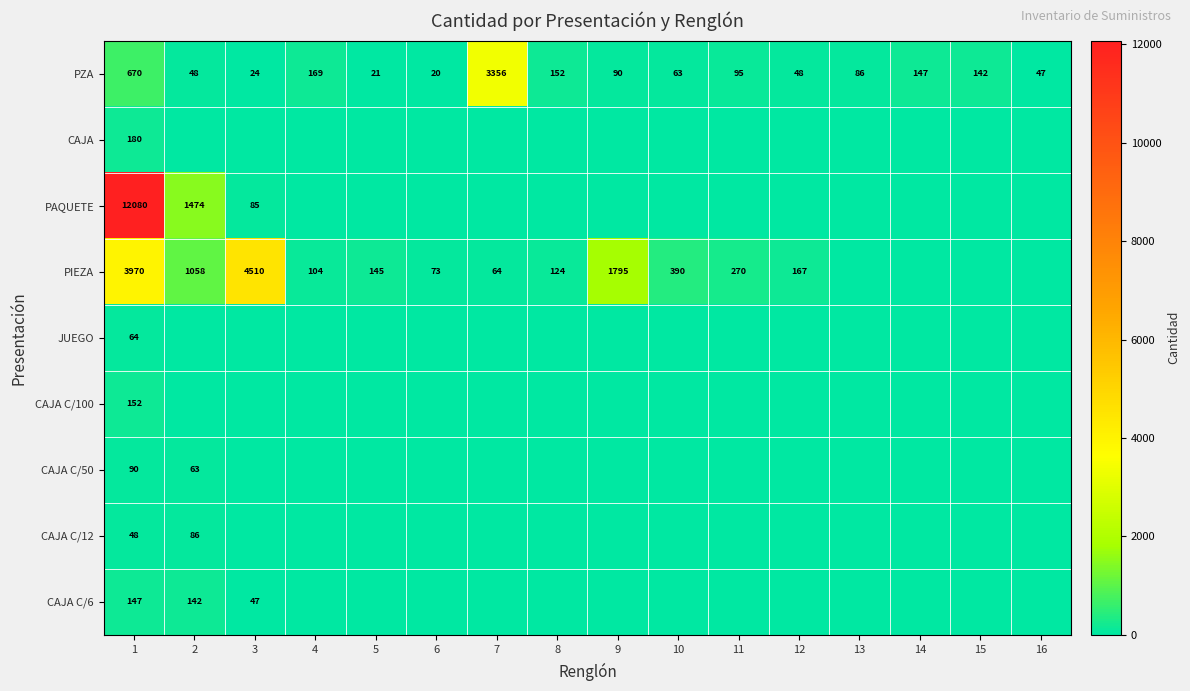

What is the sum of the PZA values at 5 and 15?

163